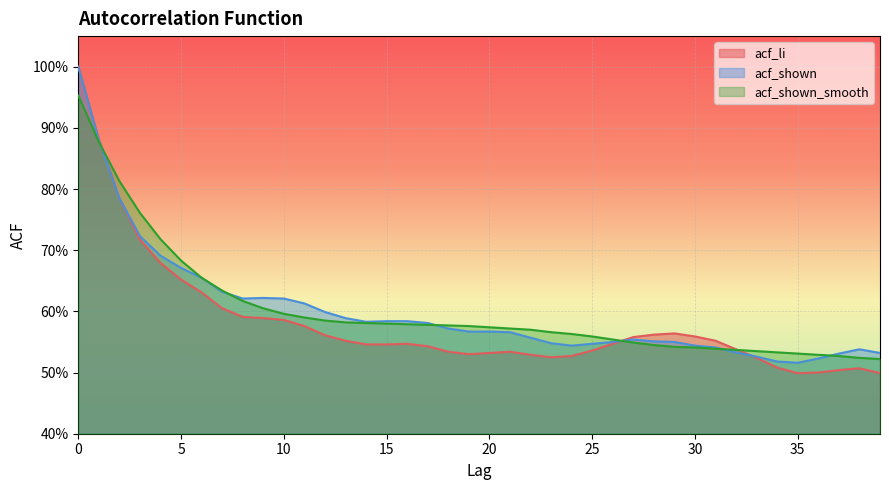

Which series changed the most between 14 and 28?

acf_shown_smooth